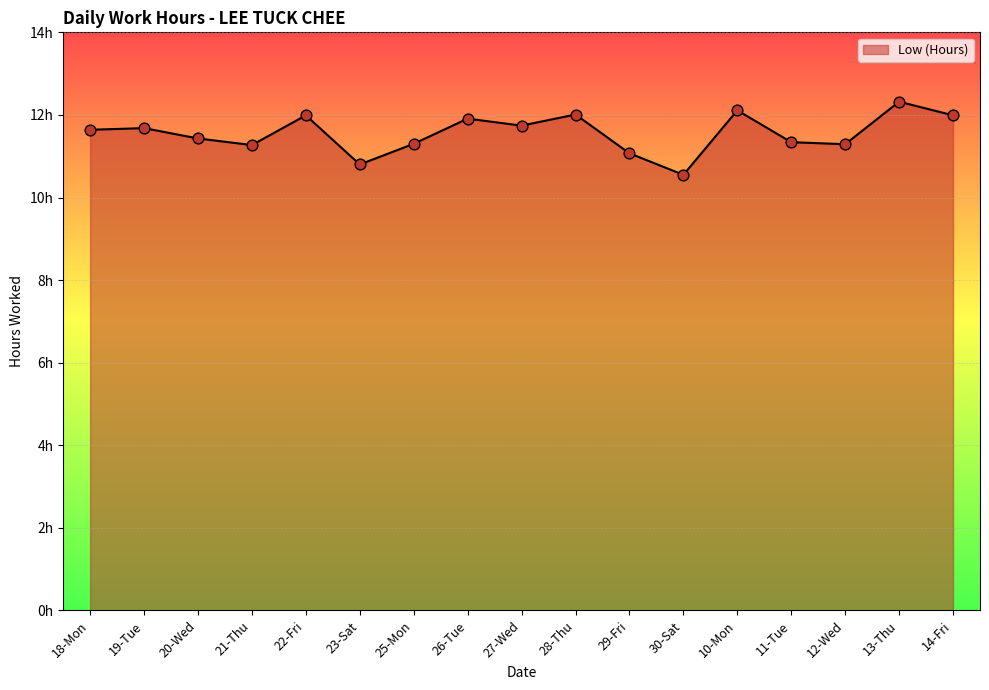

Between 26-Tue and 30-Sat, which is larger?

26-Tue